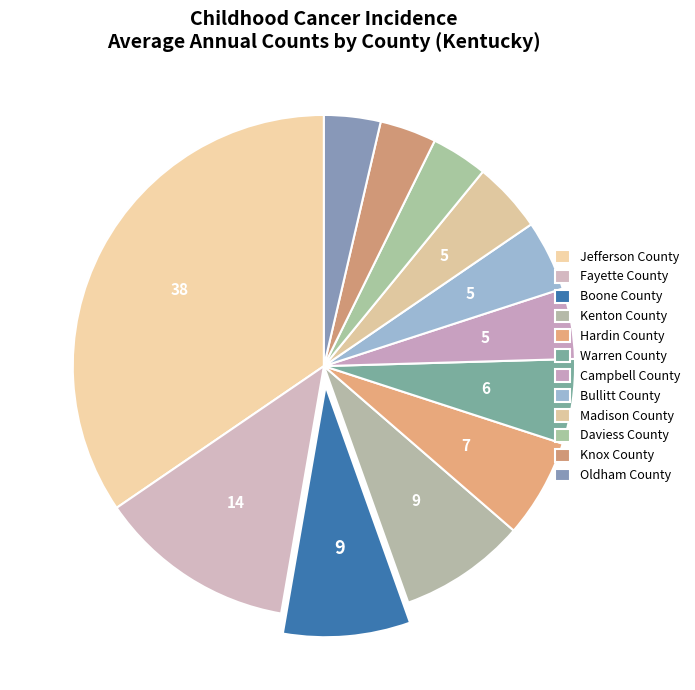

To the nearest percent, what portion does Oldham County represent?

4%